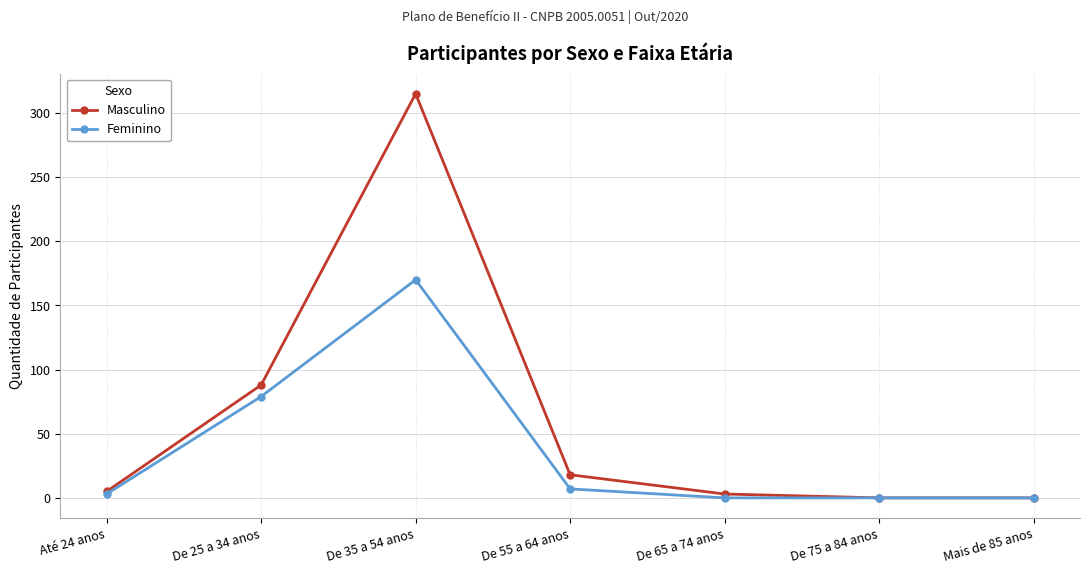

How many lines are shown in the chart?

2